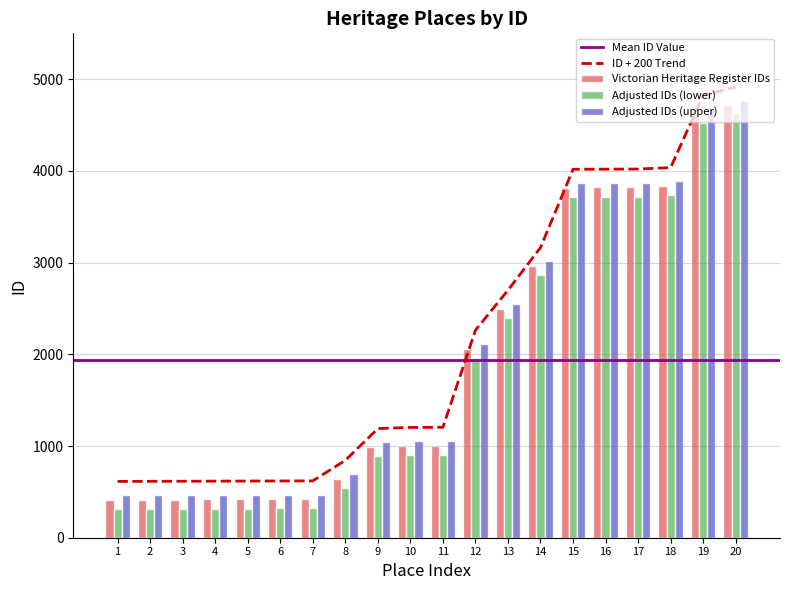

What is the maximum value for ID + 200 Trend?

4915